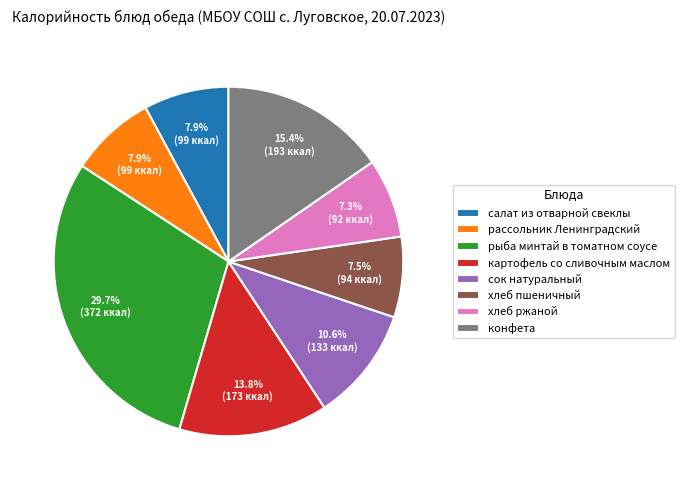

To the nearest percent, what portion does картофель со сливочным маслом represent?

14%